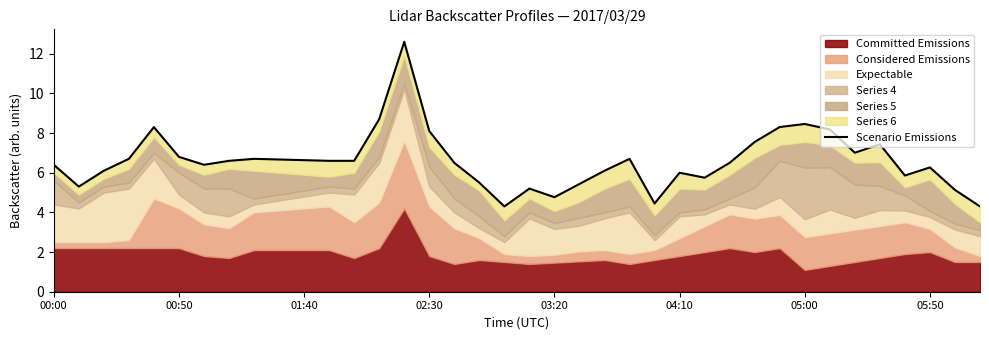

Reading left to right, what are all the values shown in this chart?

6.4	5.3	6.1	6.7	8.3	6.8	6.4	6.6	6.7	6.7	6.6	6.6	6.6	8.7	12.6	8.1	6.5	5.5	4.3	5.2	4.8	5.4	6.1	6.7	4.5	6.0	5.8	6.5	7.6	8.3	8.5	8.2	7.0	7.4	5.9	6.3	5.1	4.3